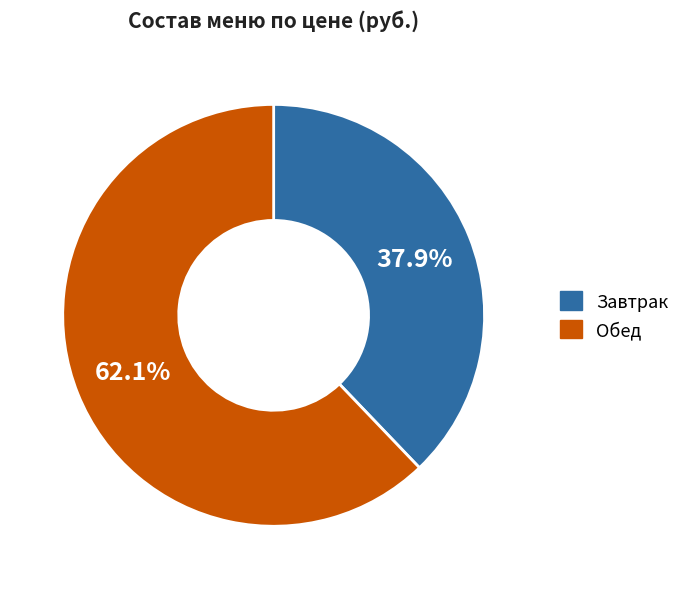

What percentage do Завтрак and Обед together represent?

100.0%